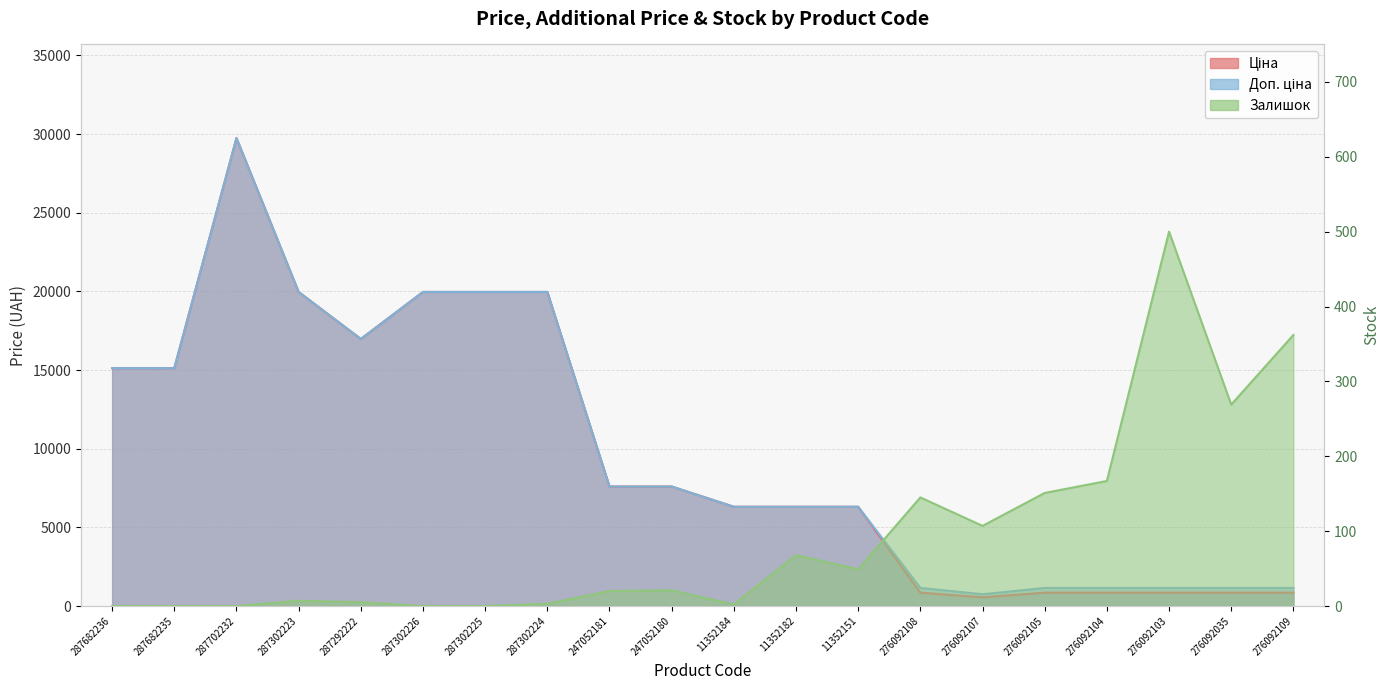

True or false: Ціна has a value of 848.4 at 276092104.

True